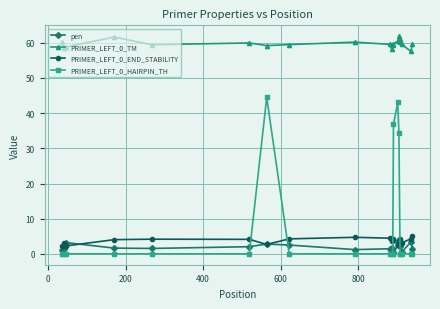

Which series has the largest range (max minus min)?

PRIMER_LEFT_0_HAIRPIN_TH